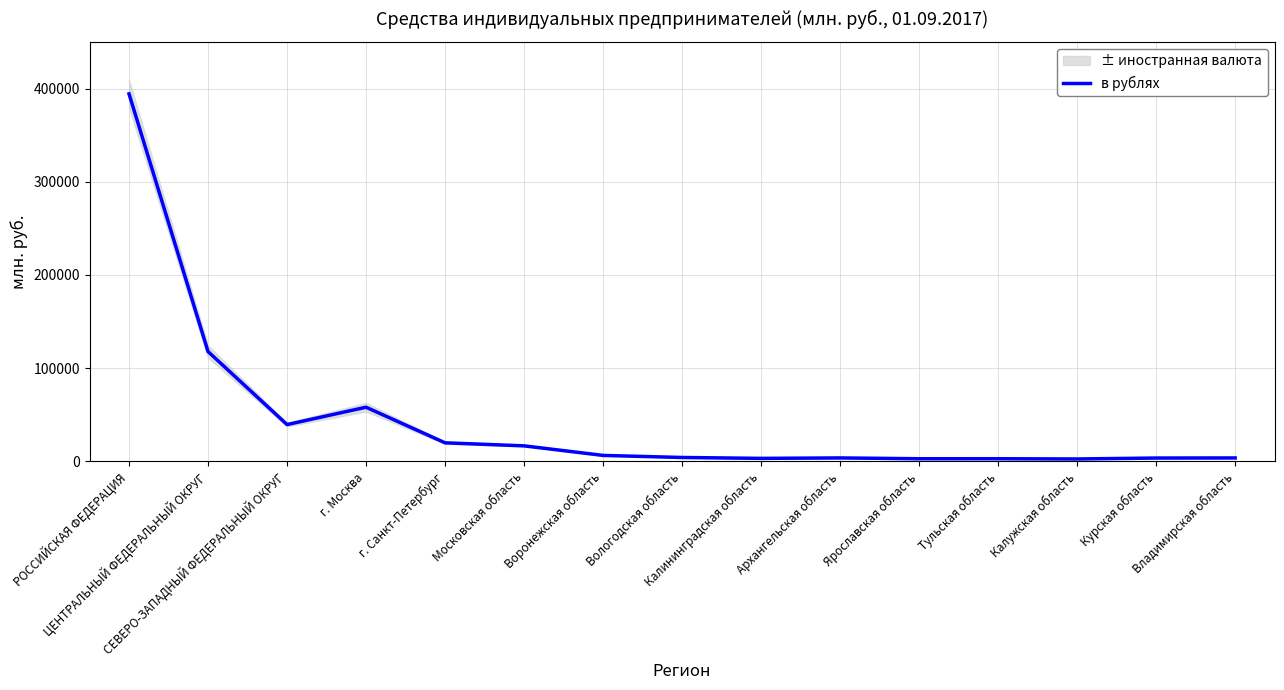

At which label is the value closest to 198390?

ЦЕНТРАЛЬНЫЙ ФЕДЕРАЛЬНЫЙ ОКРУГ